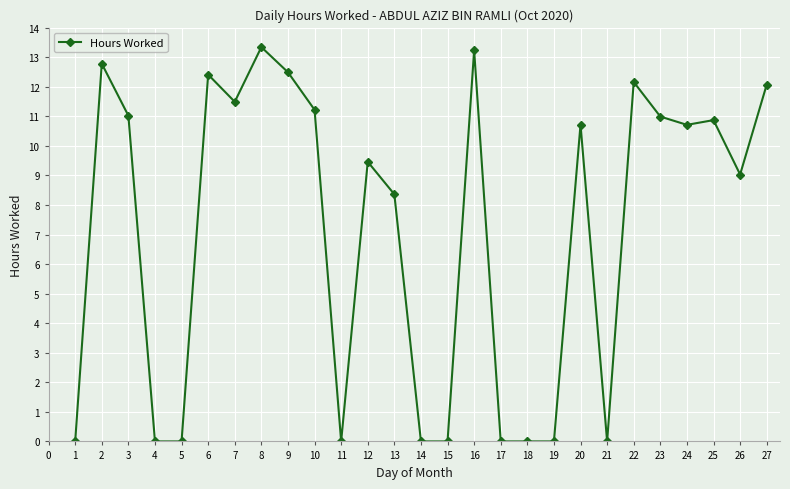

How many data points does each series have?

27